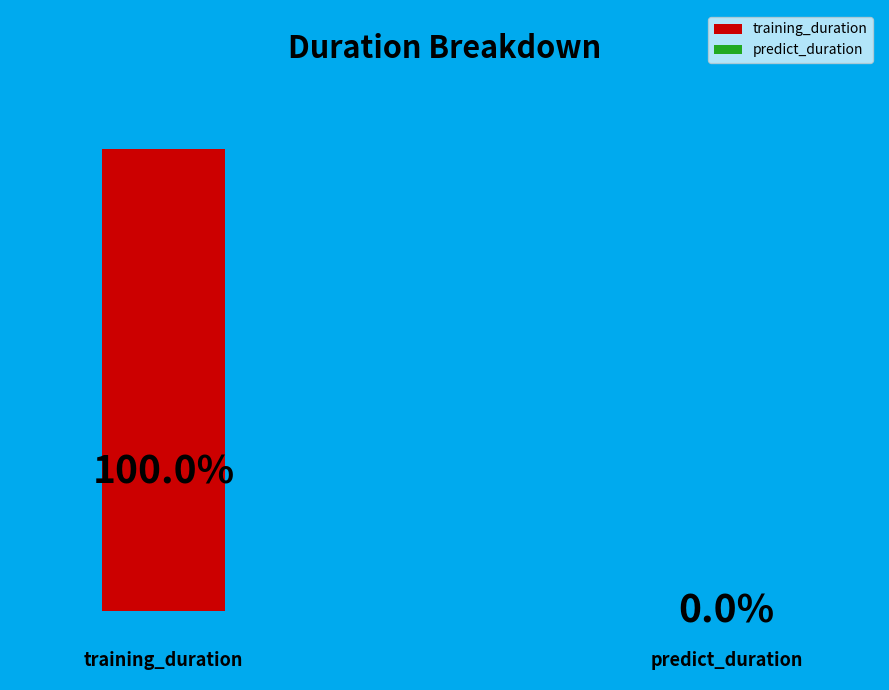

The predict_duration slice represents 0% of the pie. True or false?

True